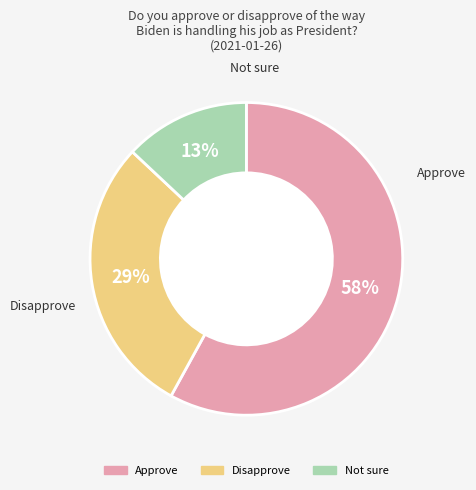

Is it true that Not sure is 13% of the pie?

True